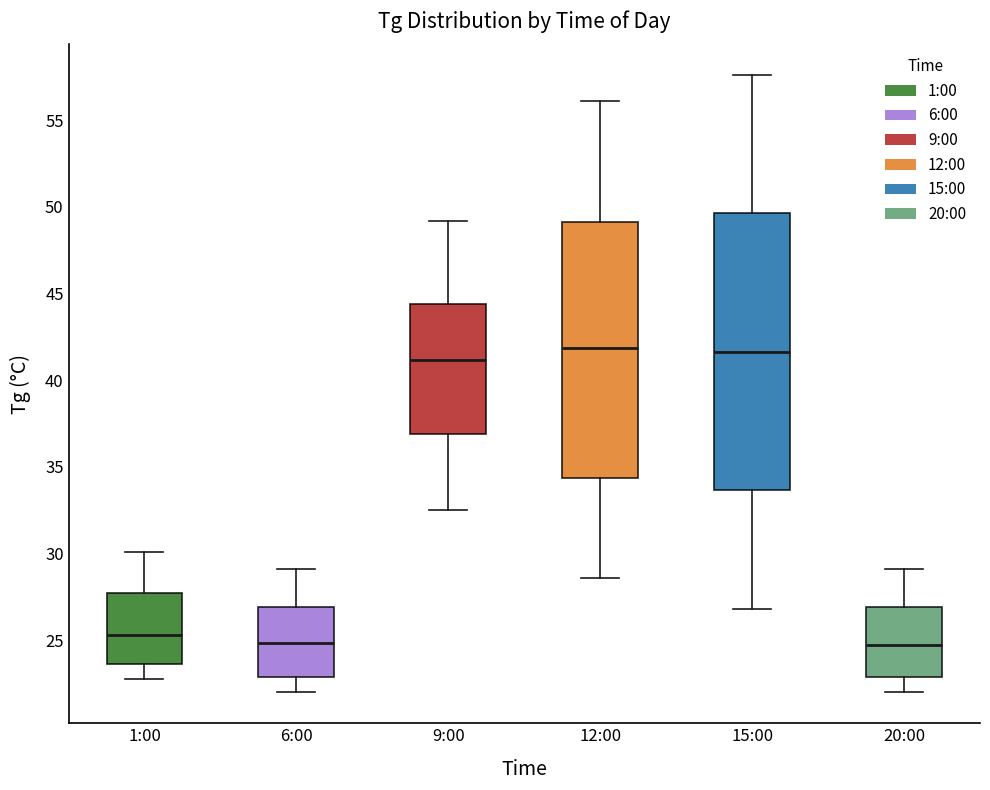

Reading left to right, read every box against the y-axis: the position of its median line, the range the box covers, and the ends of its whiskers. The values are not printed on the chart, so give them approximately, as read against the axis.

1:00: median 25.5, box 23.5 to 27.5, whiskers 23.0 to 30.0
6:00: median 25.0, box 23.0 to 27.0, whiskers 22.0 to 29.0
9:00: median 41.0, box 37.0 to 44.5, whiskers 32.5 to 49.0
12:00: median 42.0, box 34.5 to 49.0, whiskers 28.5 to 56.0
15:00: median 41.5, box 33.5 to 49.5, whiskers 27.0 to 57.5
20:00: median 25.0, box 23.0 to 27.0, whiskers 22.0 to 29.0